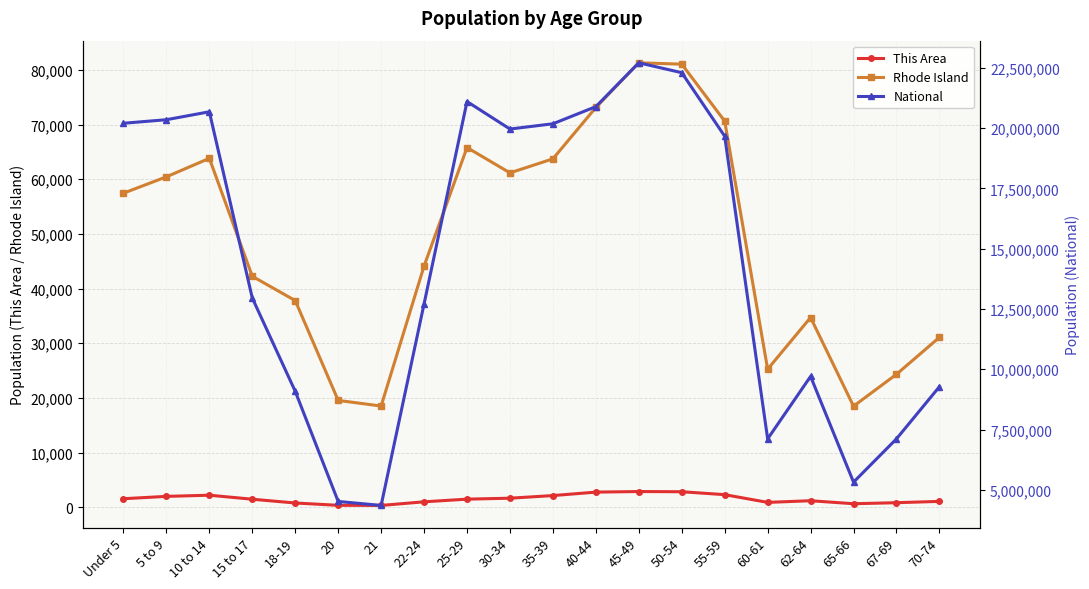

What position from the left is 15 to 17?

4